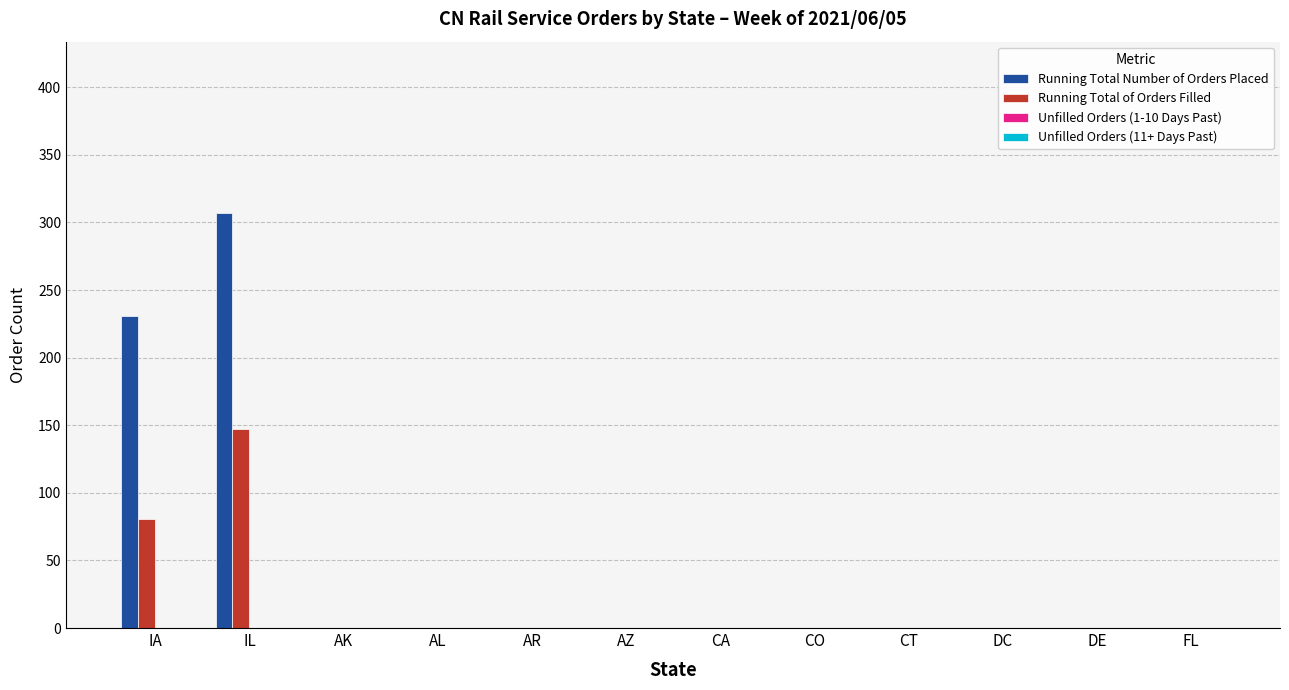

Are the bars horizontal?

No